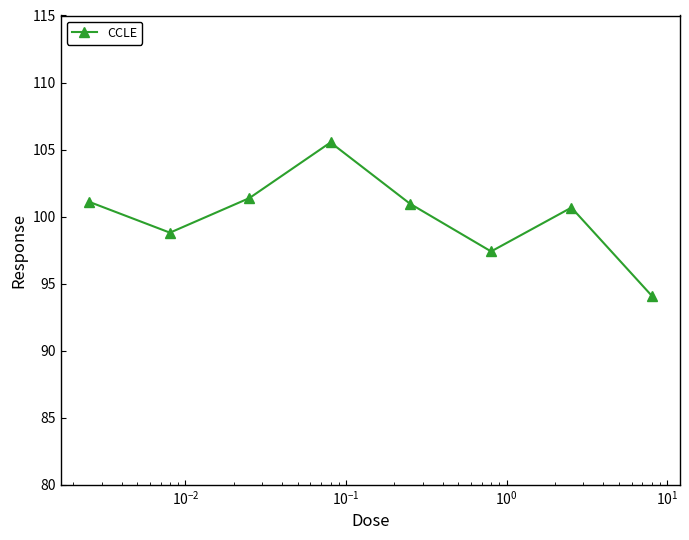

How many interior local peaks (higher than both neighbors) does the data have?

2